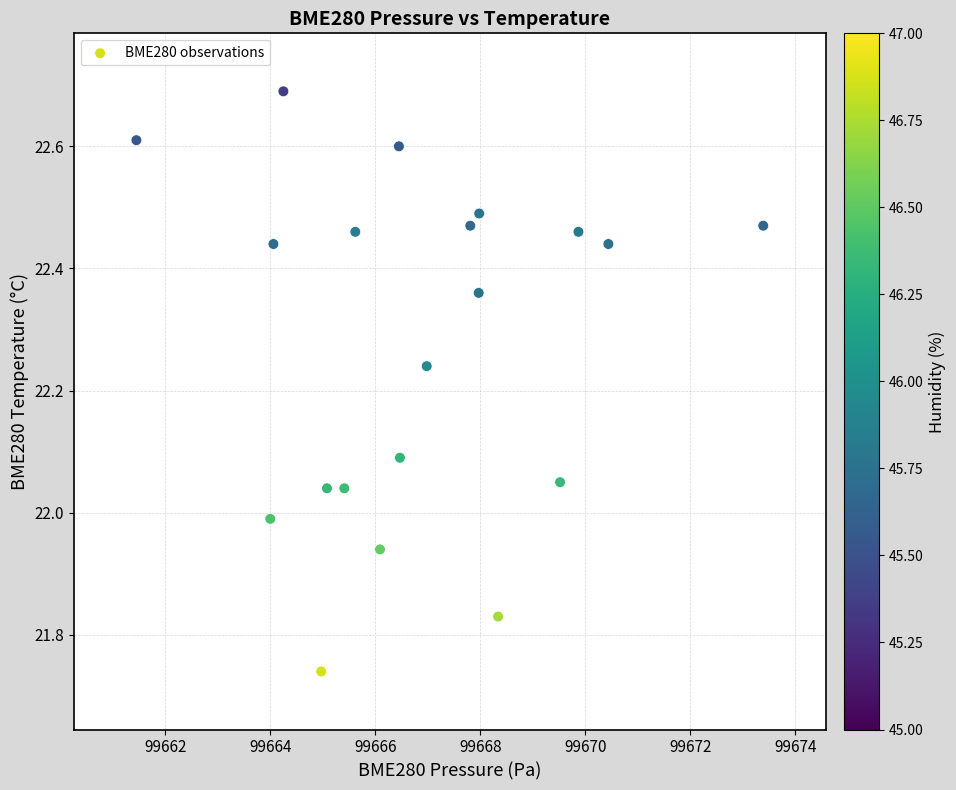

What is the range of X values (max minus min)?

11.9